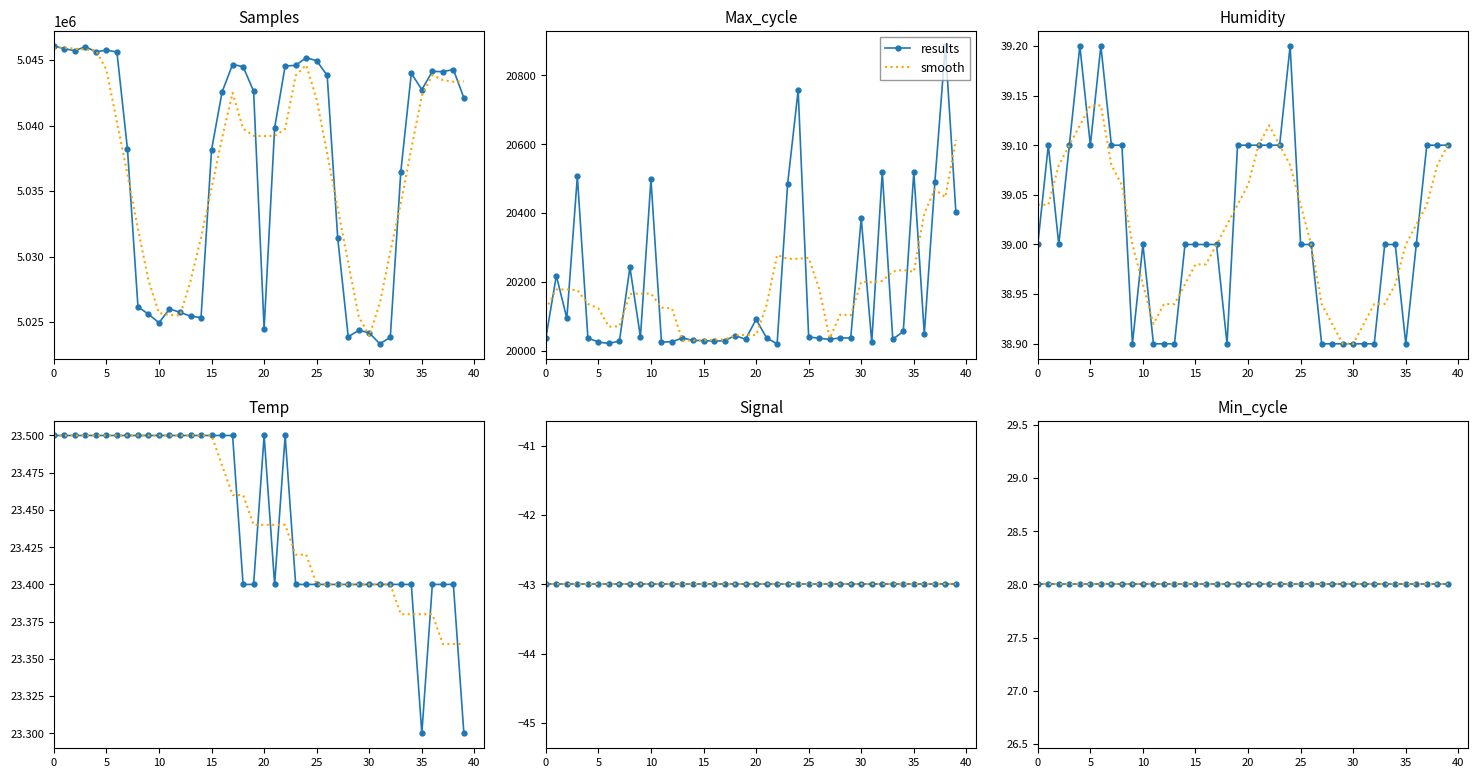

Is the value of Humidity at 18 greater than the value of Samples at 19?

No